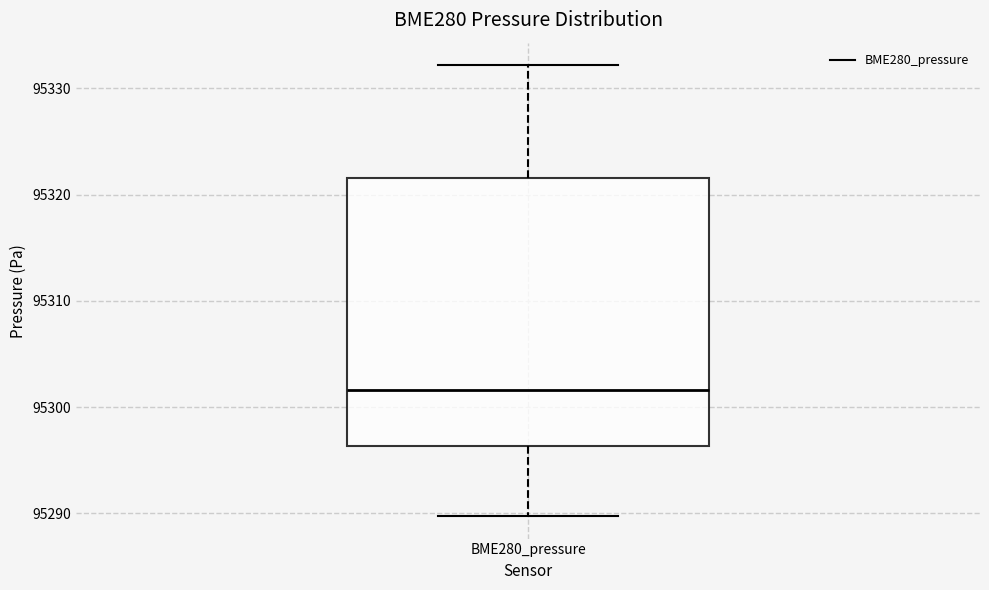

Transcribe this box plot: give where the median line is, the range the box spans, and where the two whiskers end, as read against the y-axis. The values are not printed on the chart, so give them approximately, as read against the axis.

median 95302, box 95296 to 95322, whiskers 95290 to 95332